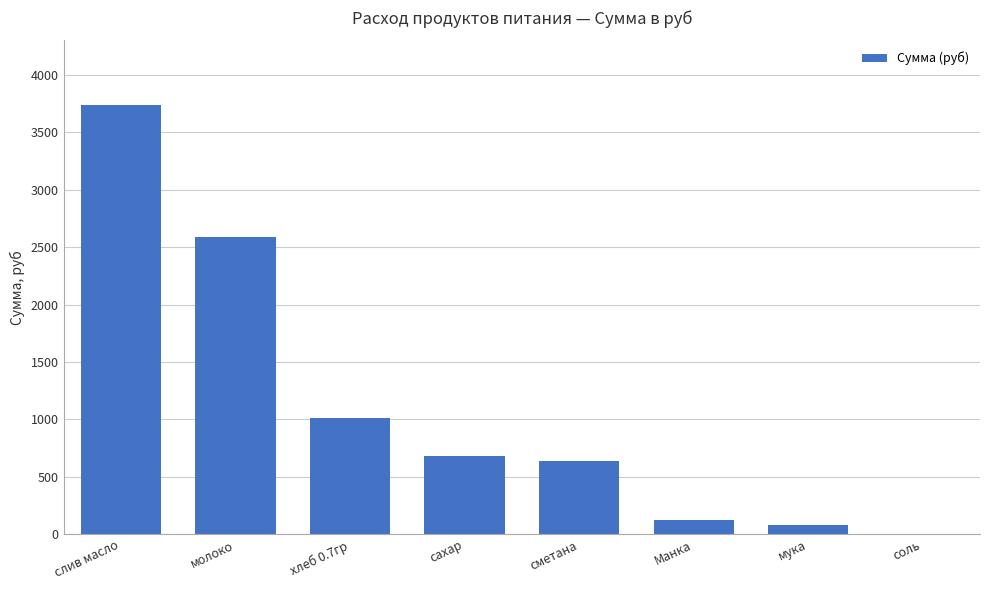

How many distinct data groups are displayed?

1